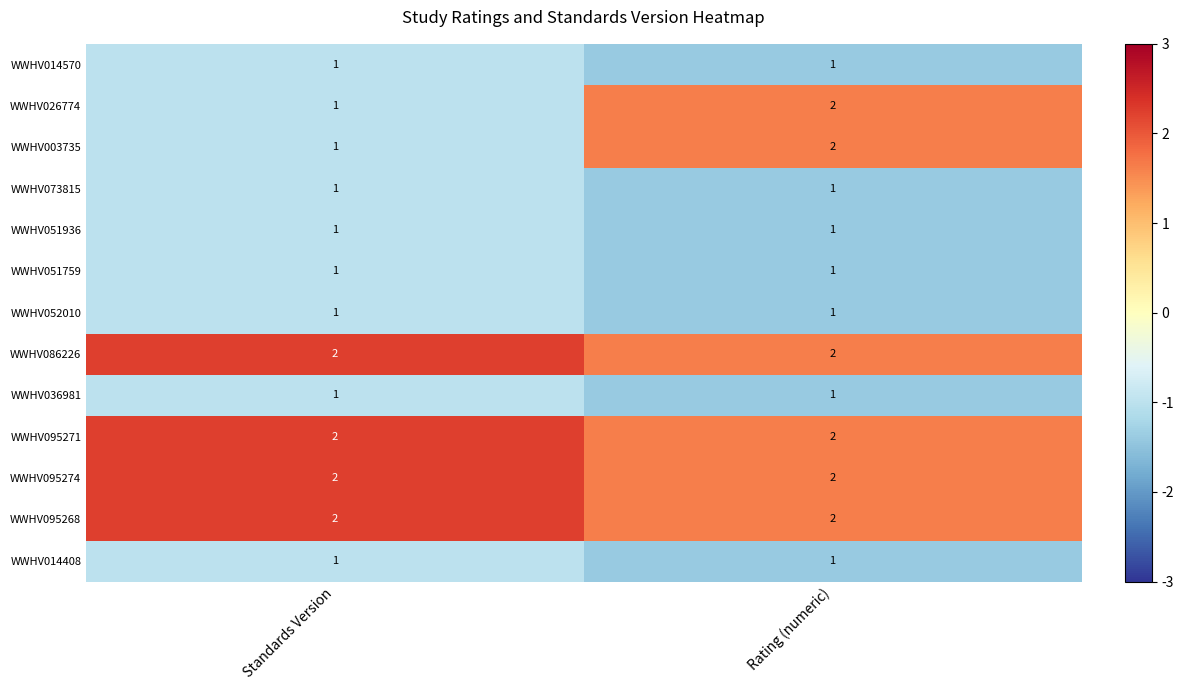

Reading right to left, what are all the values shown in this chart?

WWHV014570: Rating (numeric)=1	Standards Version=1
WWHV026774: Rating (numeric)=2	Standards Version=1
WWHV003735: Rating (numeric)=2	Standards Version=1
WWHV073815: Rating (numeric)=1	Standards Version=1
WWHV051936: Rating (numeric)=1	Standards Version=1
WWHV051759: Rating (numeric)=1	Standards Version=1
WWHV052010: Rating (numeric)=1	Standards Version=1
WWHV086226: Rating (numeric)=2	Standards Version=2
WWHV036981: Rating (numeric)=1	Standards Version=1
WWHV095271: Rating (numeric)=2	Standards Version=2
WWHV095274: Rating (numeric)=2	Standards Version=2
WWHV095268: Rating (numeric)=2	Standards Version=2
WWHV014408: Rating (numeric)=1	Standards Version=1